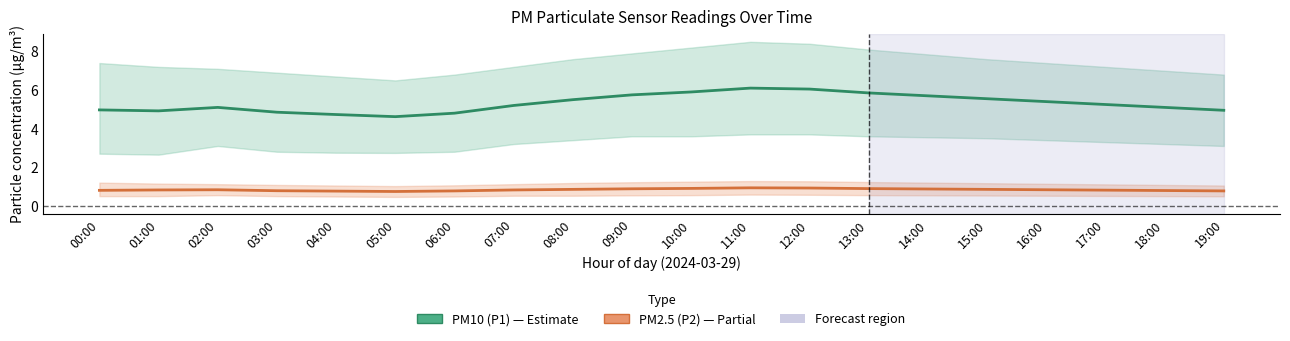

True or false: PM10 (P1) has more than 2 points higher than both neighbors.

False